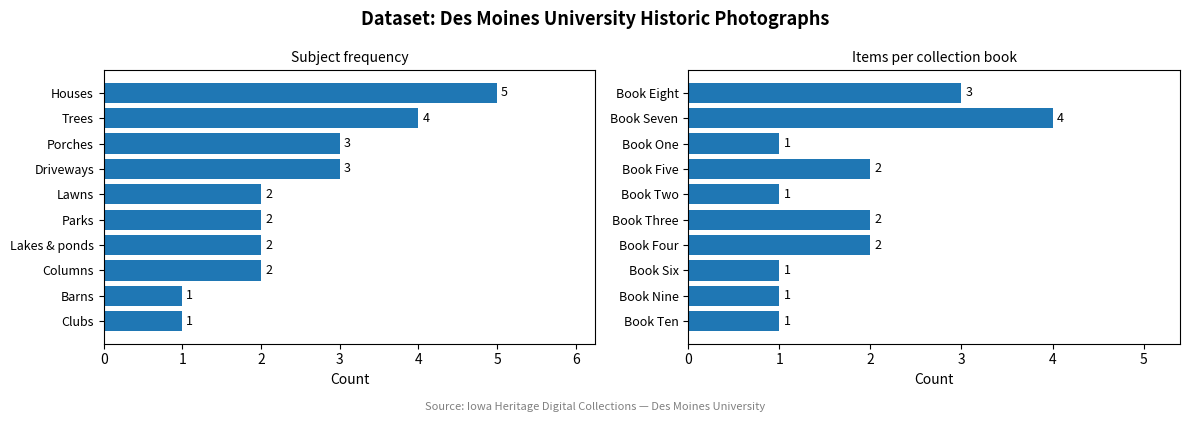

The Collection Count series shows 1 at Book Ten. True or false?

False